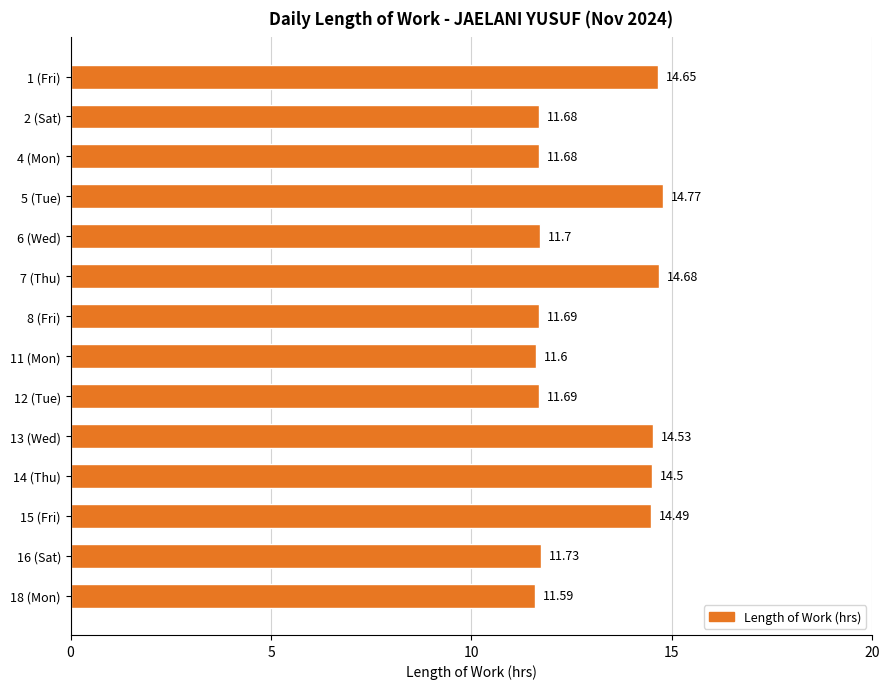

Count the number of categories in the chart.

14